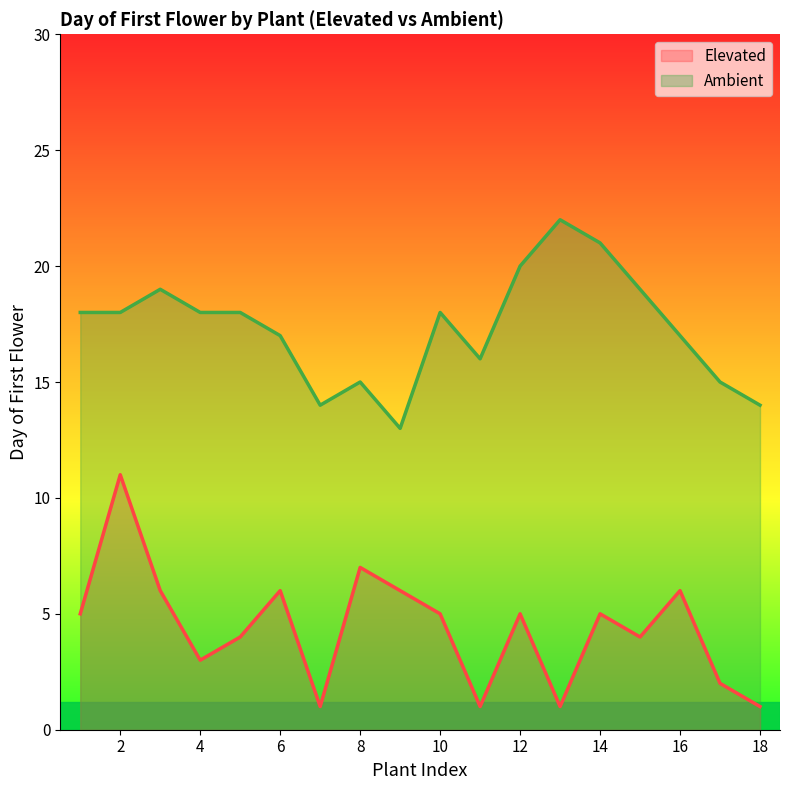

What is the total value across all series at 18?

15